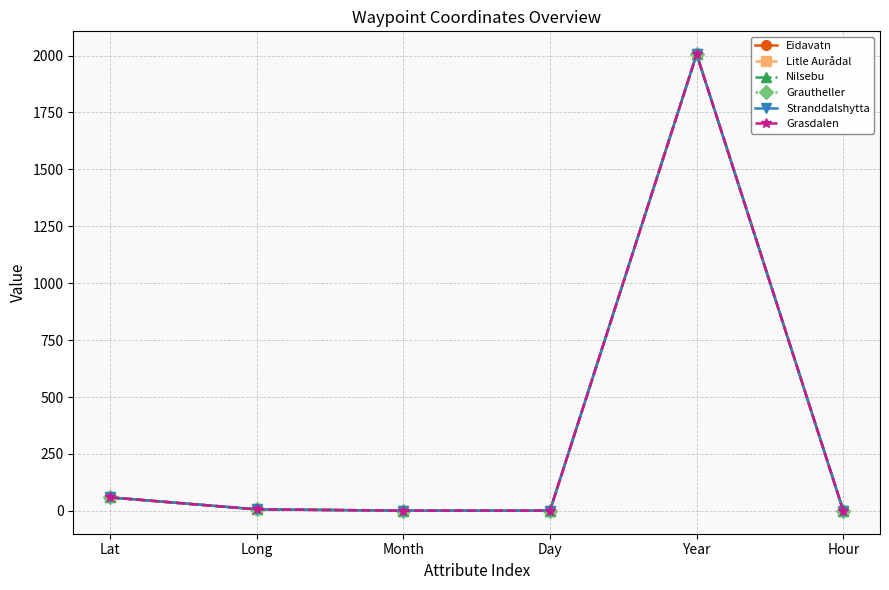

How many lines are shown in the chart?

6